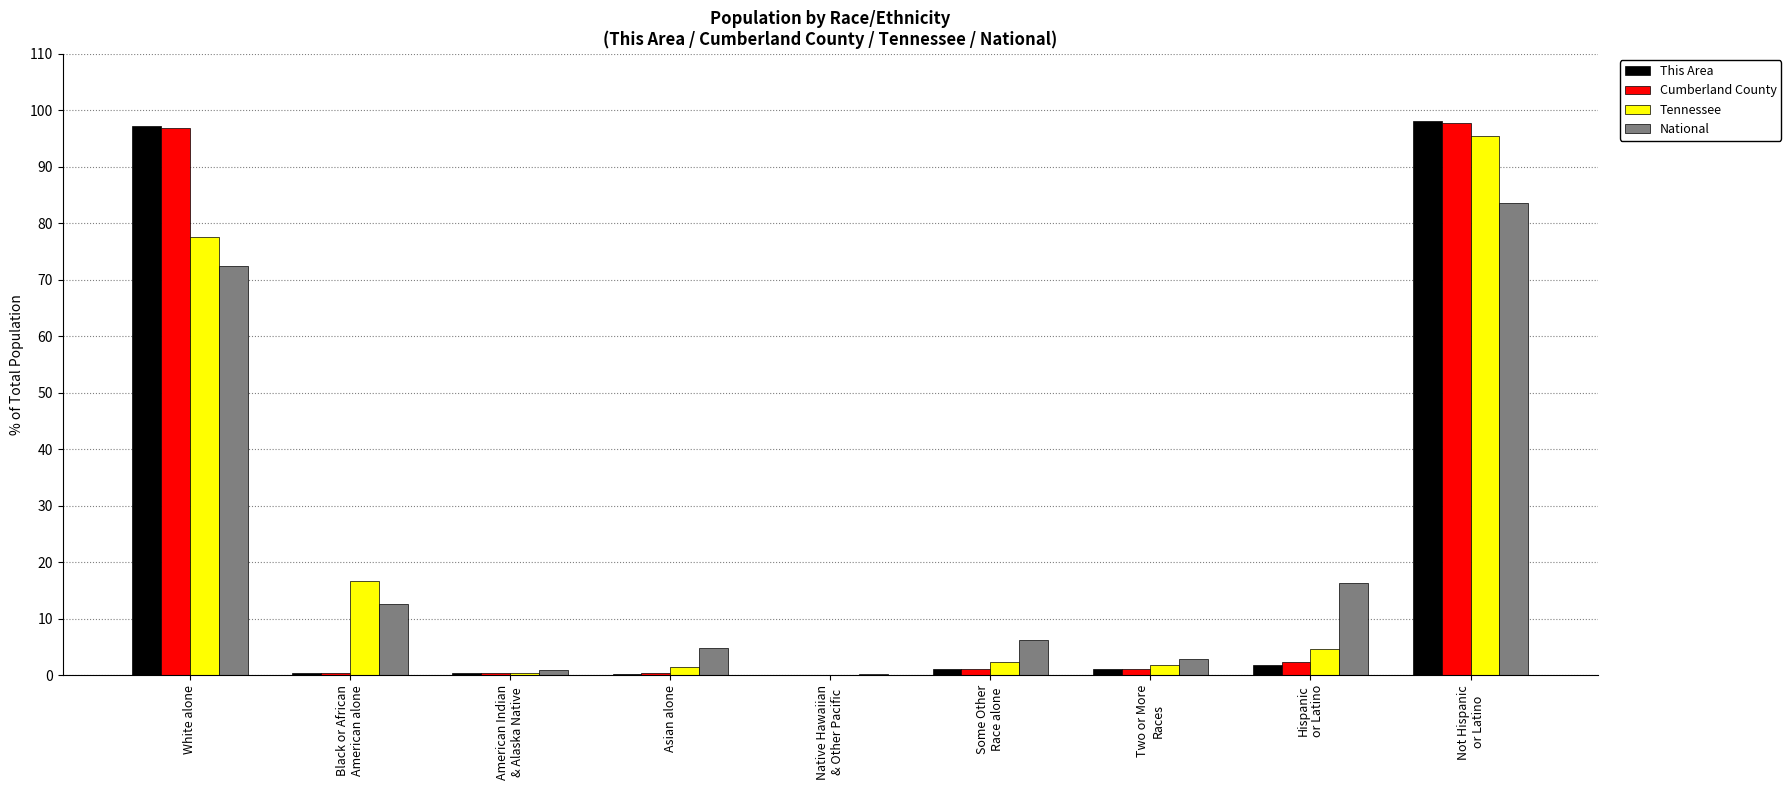

How many data points does each series have?

9